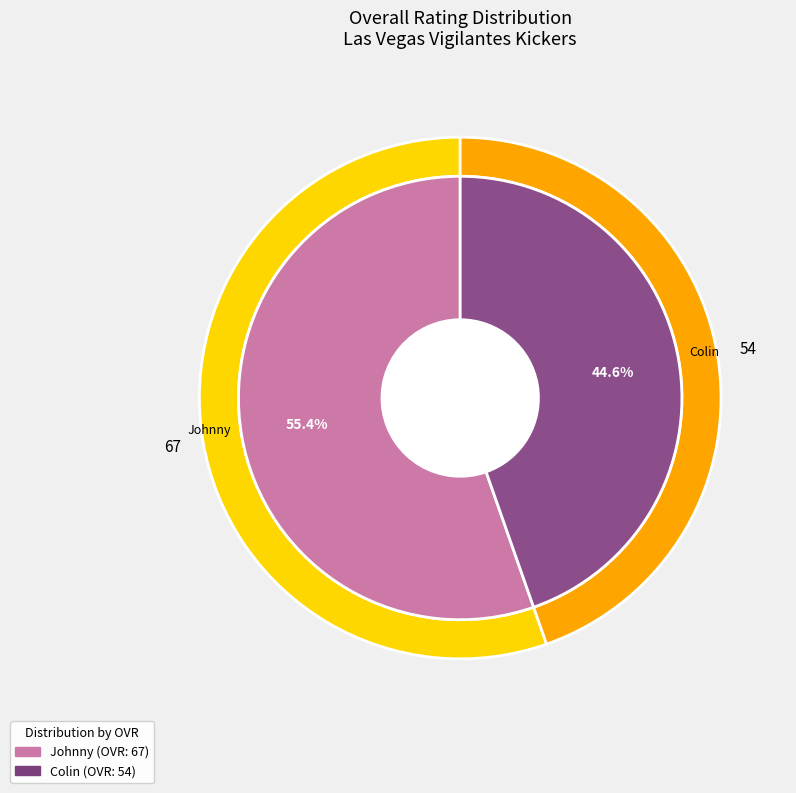

Rank the categories by value from highest to lowest.

Johnny, Colin